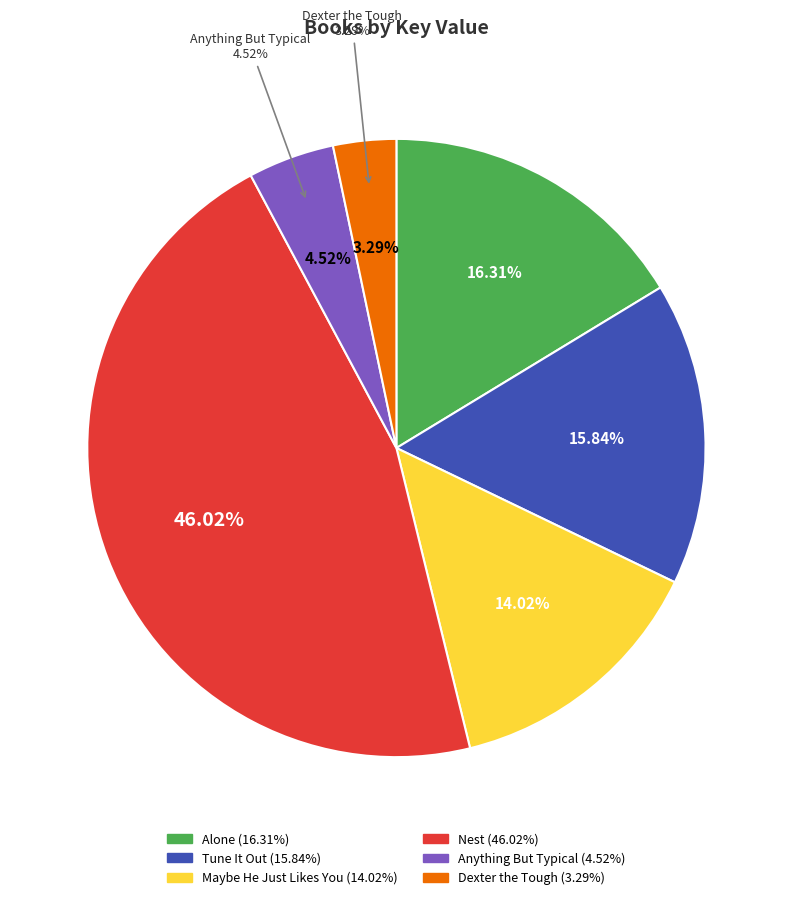

Is it true that Nest is 46% of the pie?

True